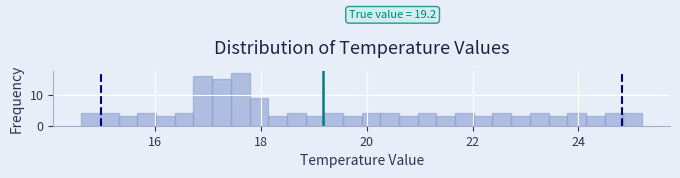

Around what value on the x-axis is the tallest bar? Give the approximate position of its centre, as read against the axis.

17.6